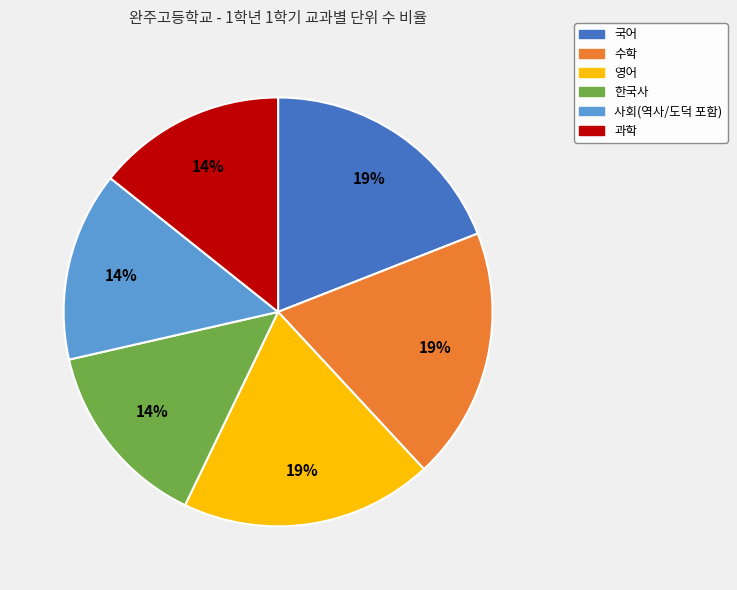

Is 사회(역사/도덕 포함) the majority of the pie?

No